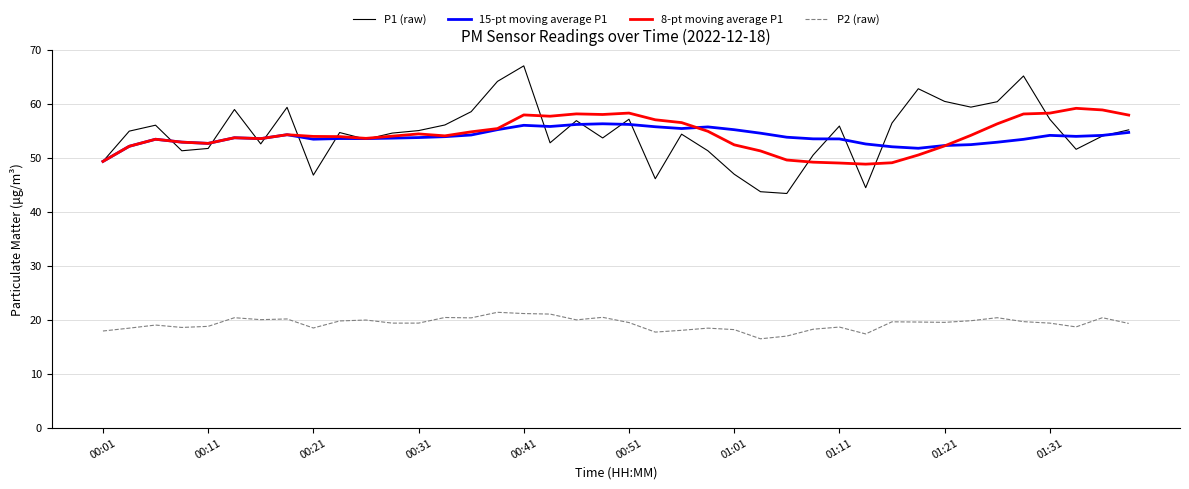

True or false: 8-pt moving average P1 and P2 (raw) cross at least once.

False